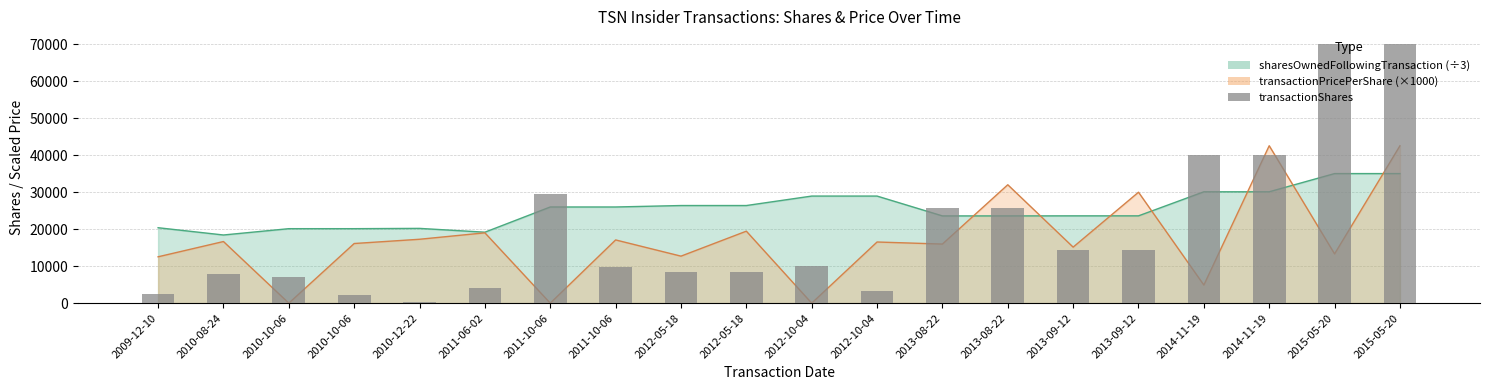

What is the change in value from 2010-08-24 to 2015-05-20?

+62000